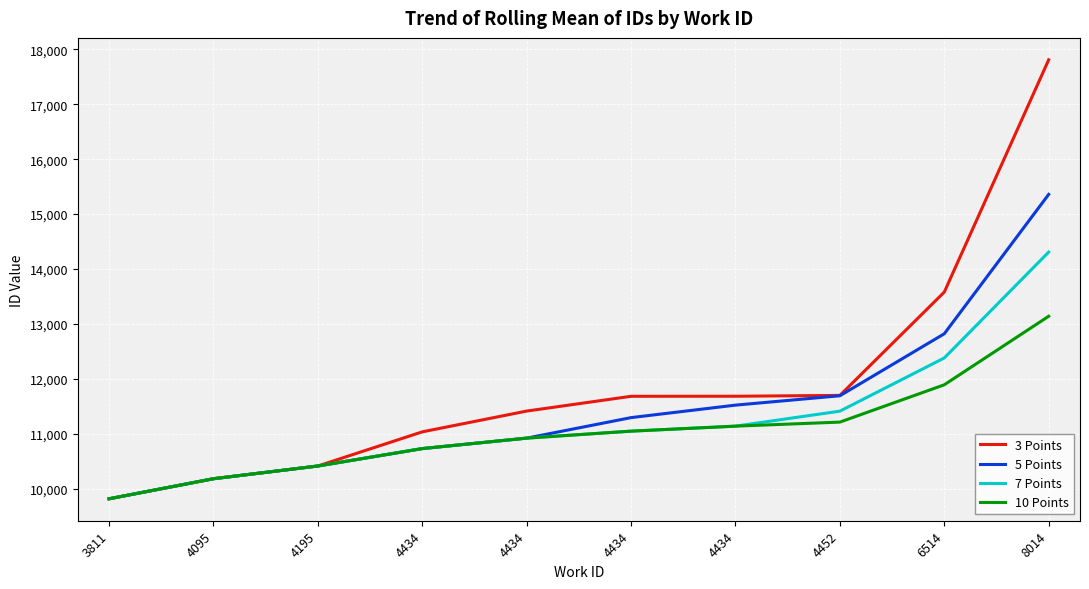

What are all the series names shown in the legend?

3 Points, 5 Points, 7 Points, 10 Points